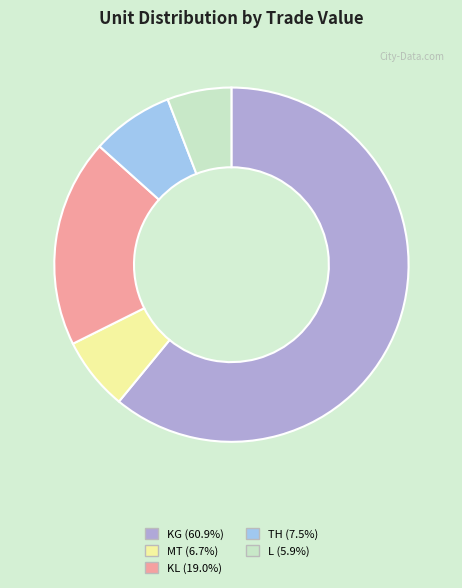

What is the ratio of the value at KL to the value at L?

3.2